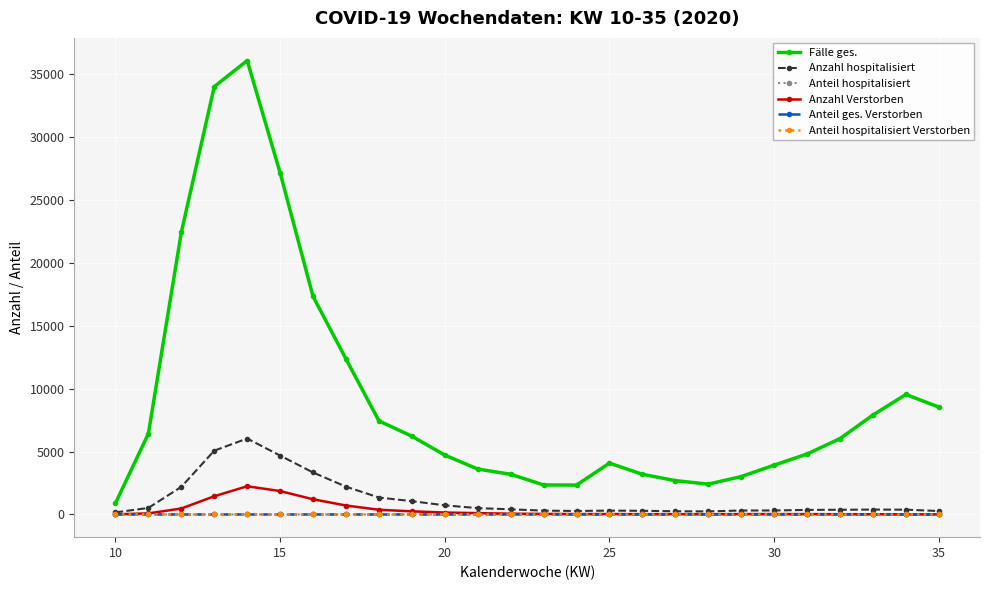

What is the greatest value displayed?

36103.0